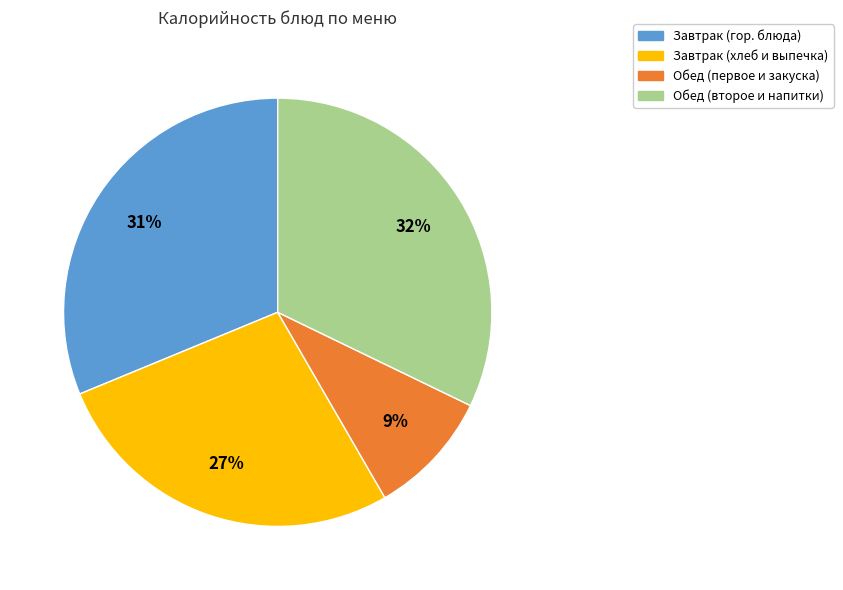

Approximately how many times larger is the value at Завтрак (хлеб и выпечка) compared to Завтрак (гор. блюда)?

0.9